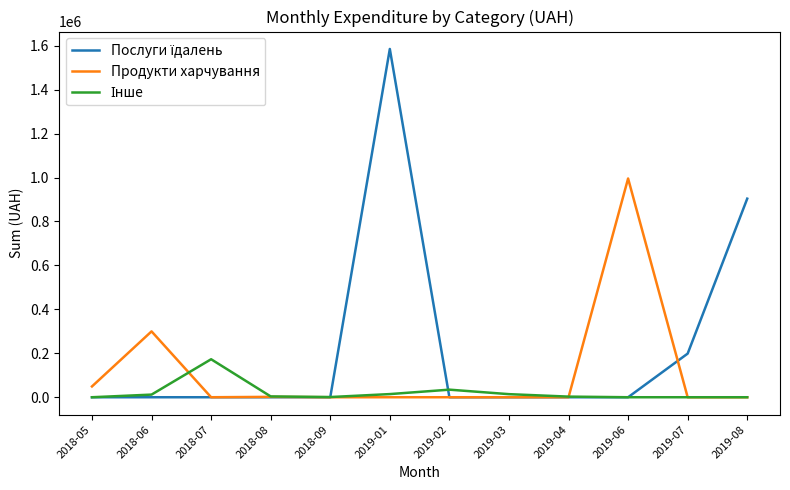

The value of Продукти харчування at 2018-09 is 390020.5. True or false?

False